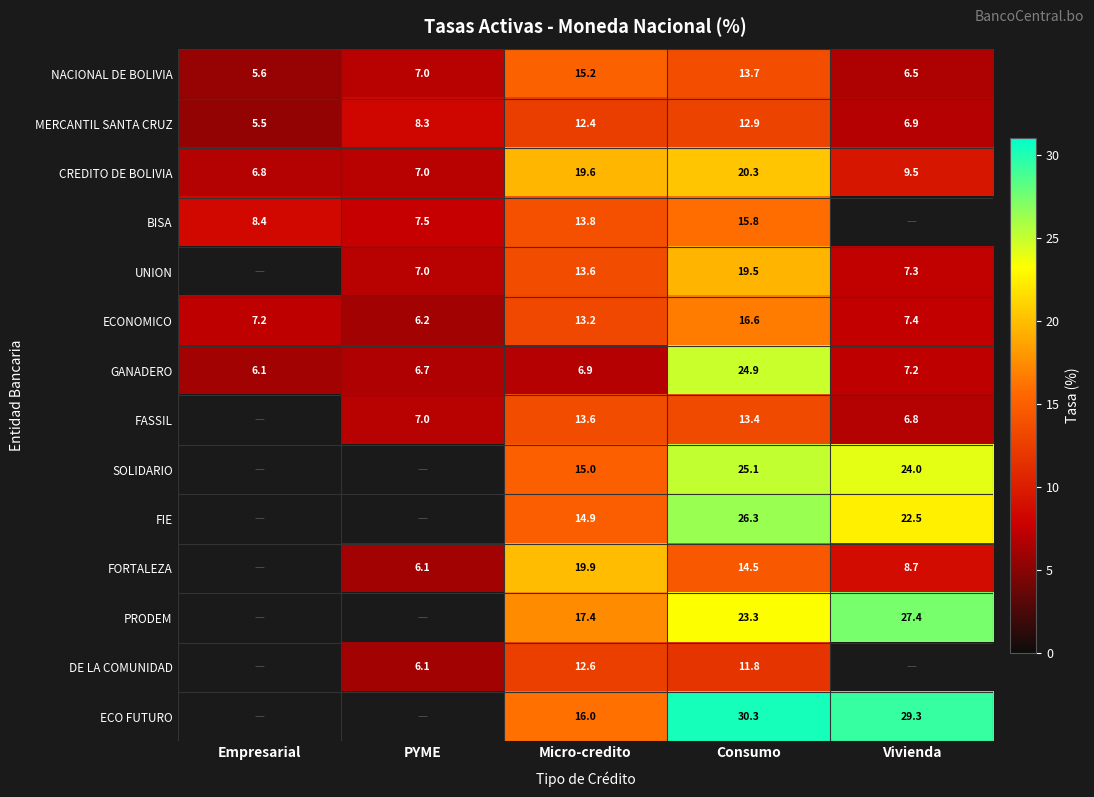

Is the value of FIE at Consumo greater than the value of PRODEM at Vivienda?

No